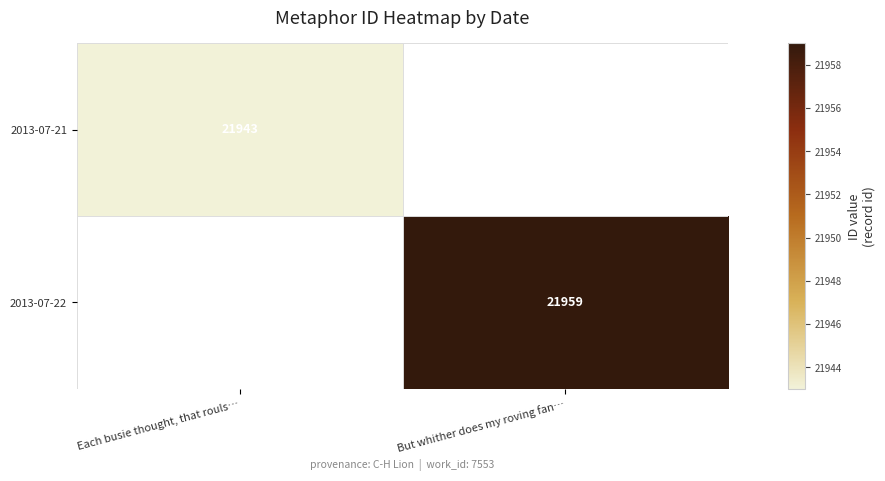

The 2013-07-22 series shows 35540 at But whither does my roving fan…. True or false?

False